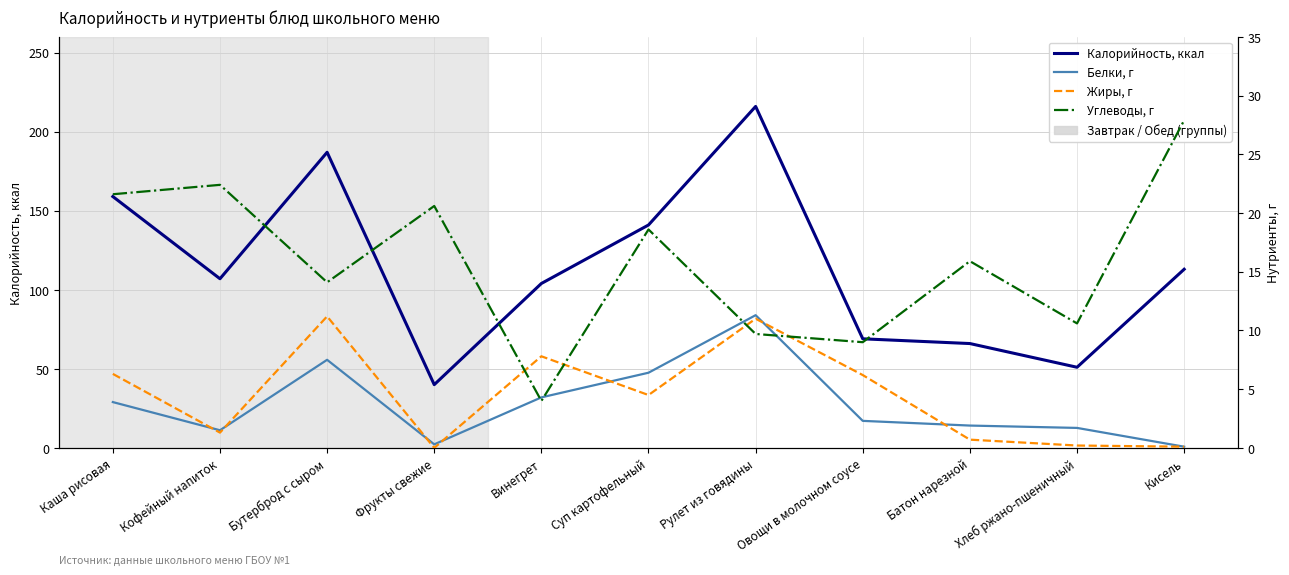

Reading left to right, extract all data points from this chart.

Калорийность, ккал: Каша рисовая=159.0	Кофейный напиток=107.0	Бутерброд с сыром=187.0	Фрукты свежие=40.0	Винегрет=104.0	Суп картофельный=141.0	Рулет из говядины=216.0	Овощи в молочном соусе=69.0	Батон нарезной=66.0	Хлеб ржано-пшеничный=51.0	Кисель=113.0
Белки, г: Каша рисовая=3.9	Кофейный напиток=1.5	Бутерброд с сыром=7.5	Фрукты свежие=0.3	Винегрет=4.3	Суп картофельный=6.4	Рулет из говядины=11.3	Овощи в молочном соусе=2.3	Батон нарезной=1.9	Хлеб ржано-пшеничный=1.7	Кисель=0.1
Жиры, г: Каша рисовая=6.3	Кофейный напиток=1.3	Бутерброд с сыром=11.2	Фрукты свежие=0.0	Винегрет=7.8	Суп картофельный=4.5	Рулет из говядины=11.0	Овощи в молочном соусе=6.2	Батон нарезной=0.7	Хлеб ржано-пшеничный=0.2	Кисель=0.1
Углеводы, г: Каша рисовая=21.6	Кофейный напиток=22.4	Бутерброд с сыром=14.1	Фрукты свежие=20.6	Винегрет=4.0	Суп картофельный=18.6	Рулет из говядины=9.7	Овощи в молочном соусе=9.0	Батон нарезной=15.9	Хлеб ржано-пшеничный=10.6	Кисель=27.9